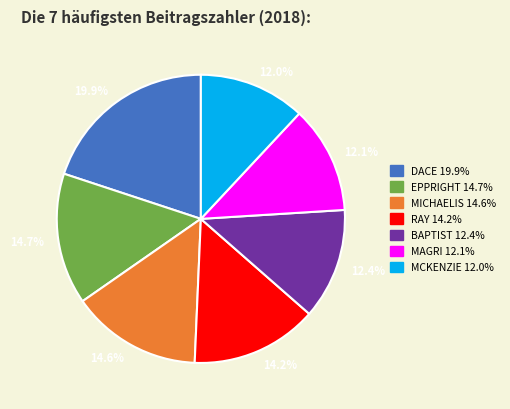

Is there a majority slice in this chart?

No